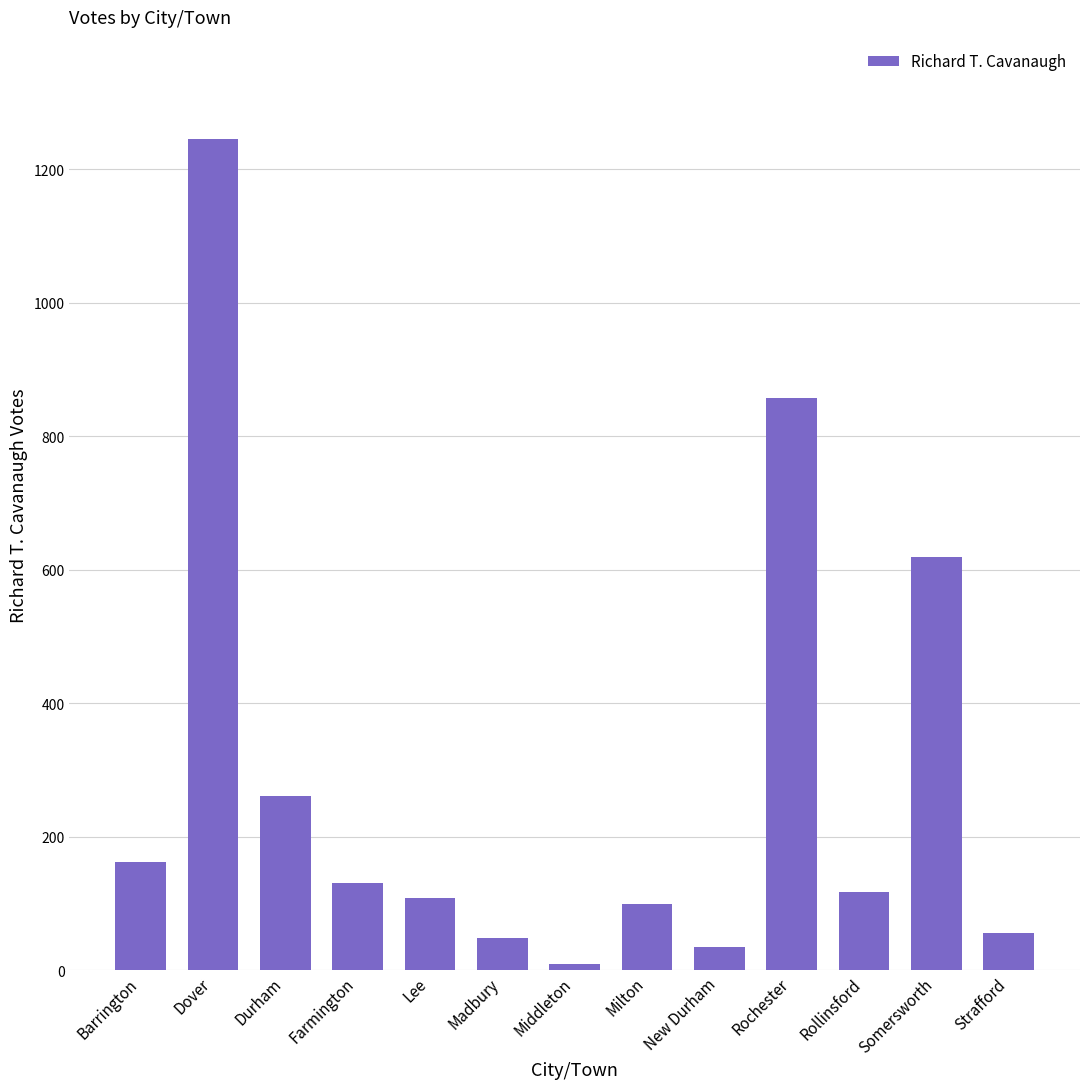

Reading left to right, list all the values displayed in this chart.

162	1245	262	131	109	49	10	99	35	858	118	619	56